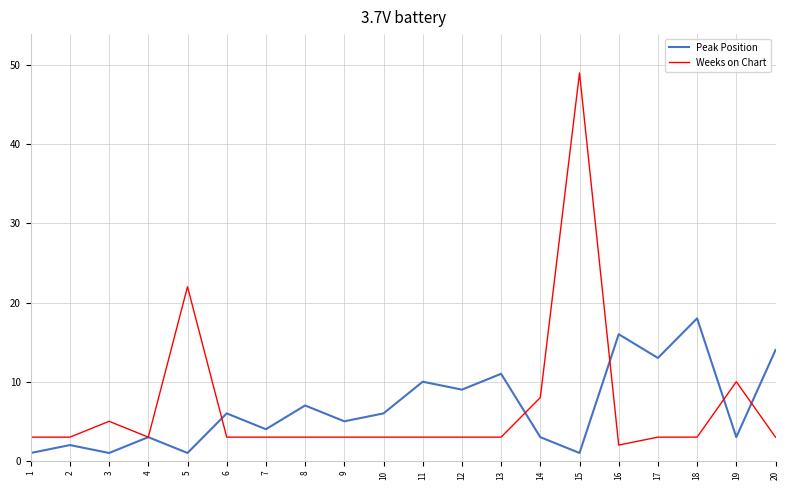

Which series ends up on top after the final intersection of Peak Position and Weeks on Chart?

Peak Position